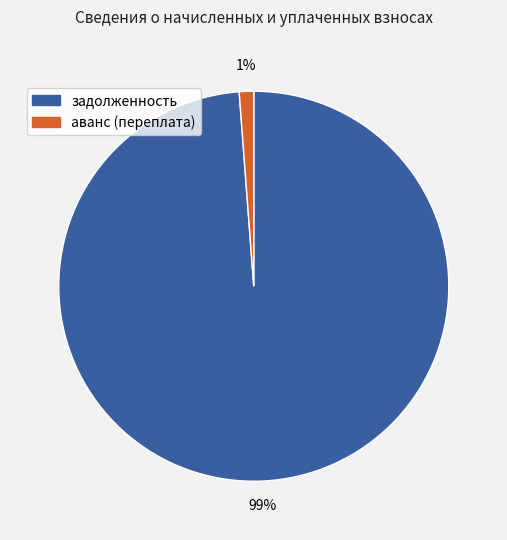

Is the sum of аванс (переплата) and задолженность greater than half?

Yes